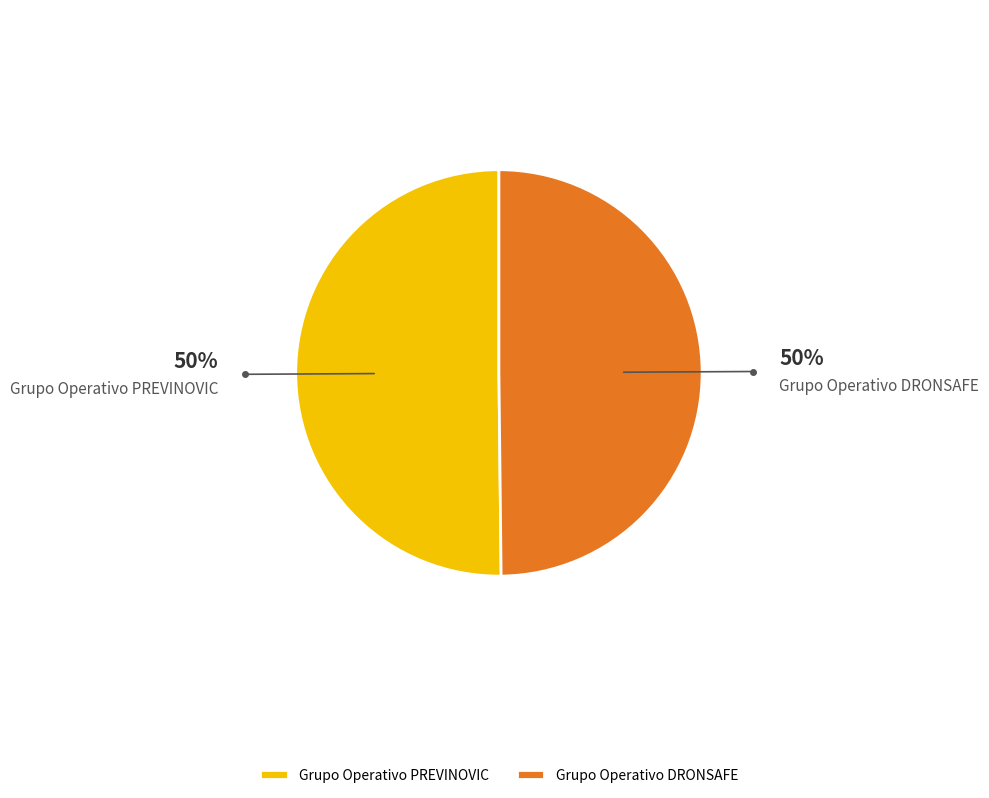

The Grupo Operativo DRONSAFE slice represents 35% of the pie. True or false?

False